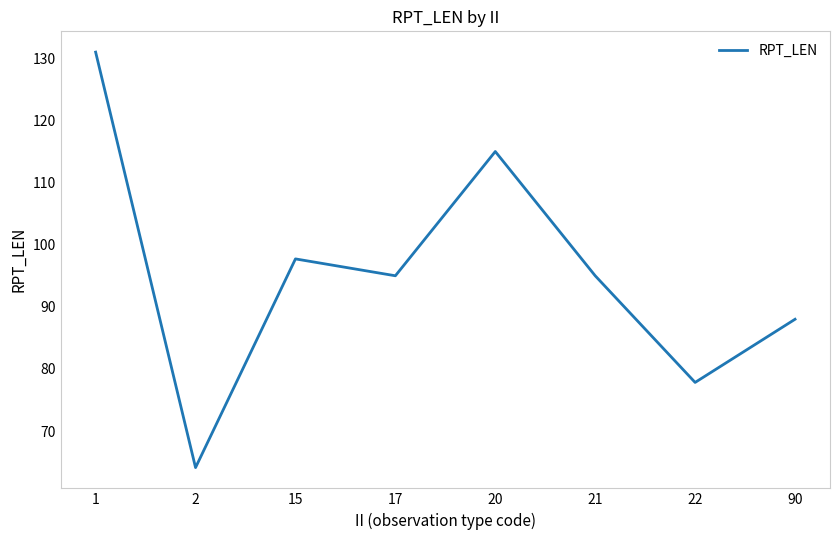

What is the ratio of the value at 21 to the value at 22?

1.2